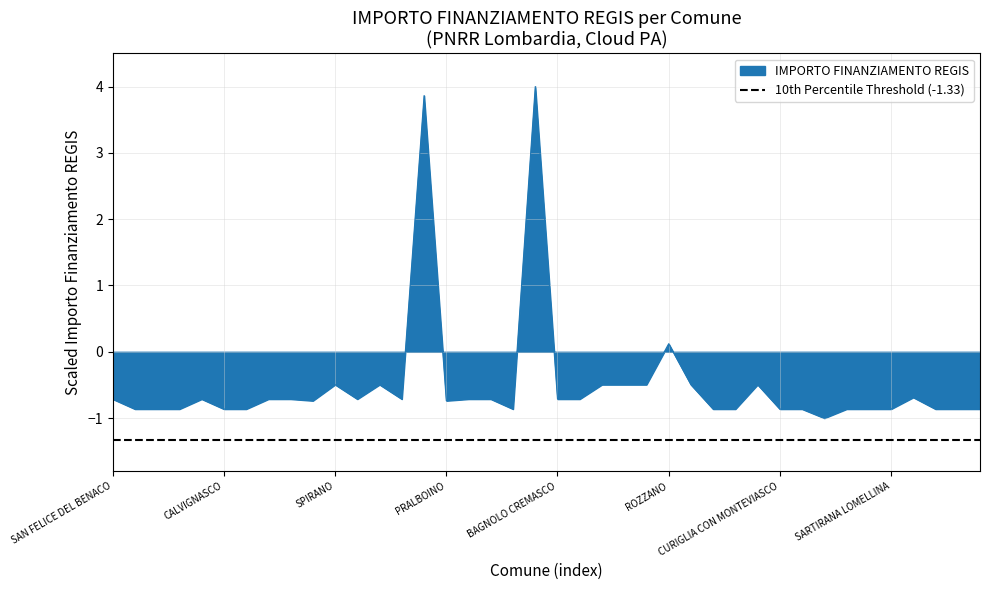

What is the label of the 6th point from the right?

MONTE ISOLA